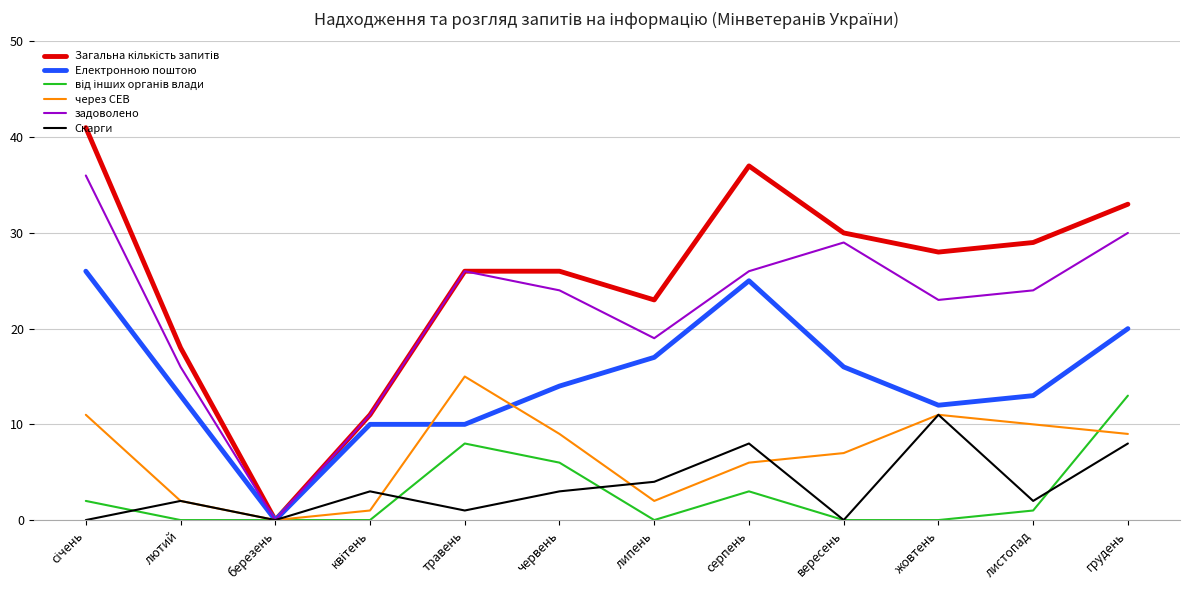

What is the sum of all Електронною поштою values?

176